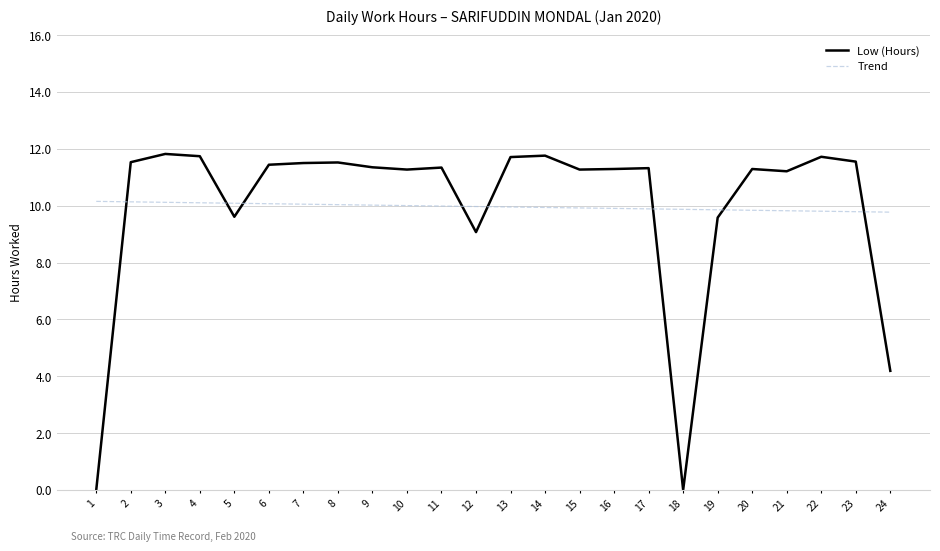

Does the chart have visible grid lines?

Yes